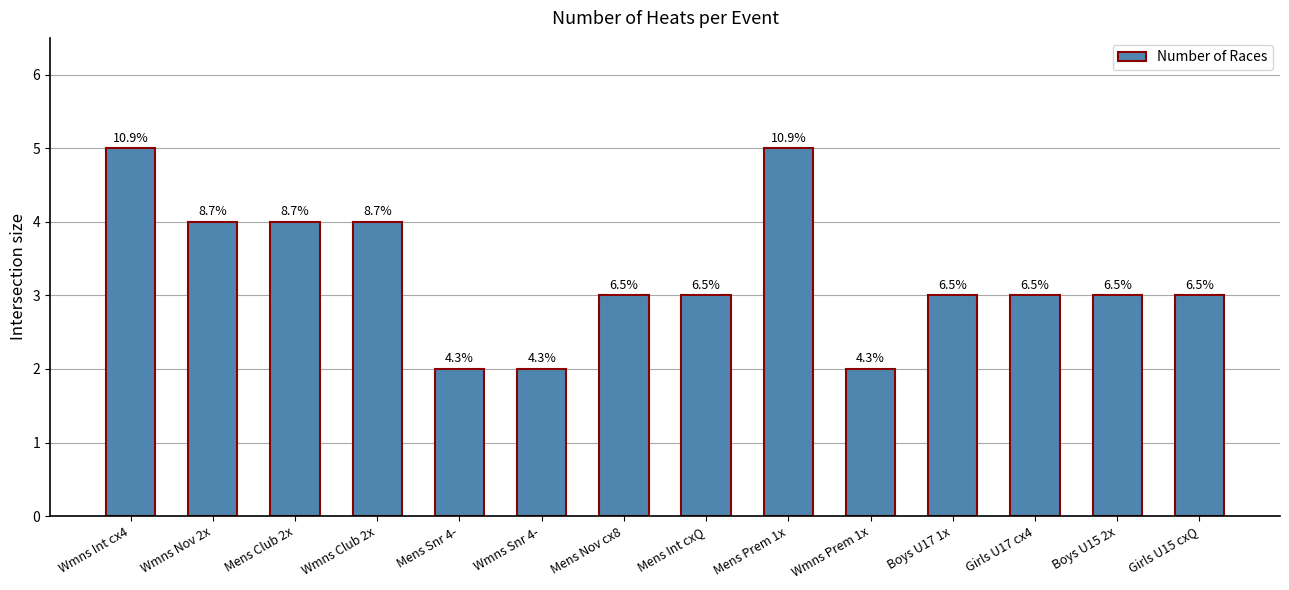

Does the chart contain any negative values?

No